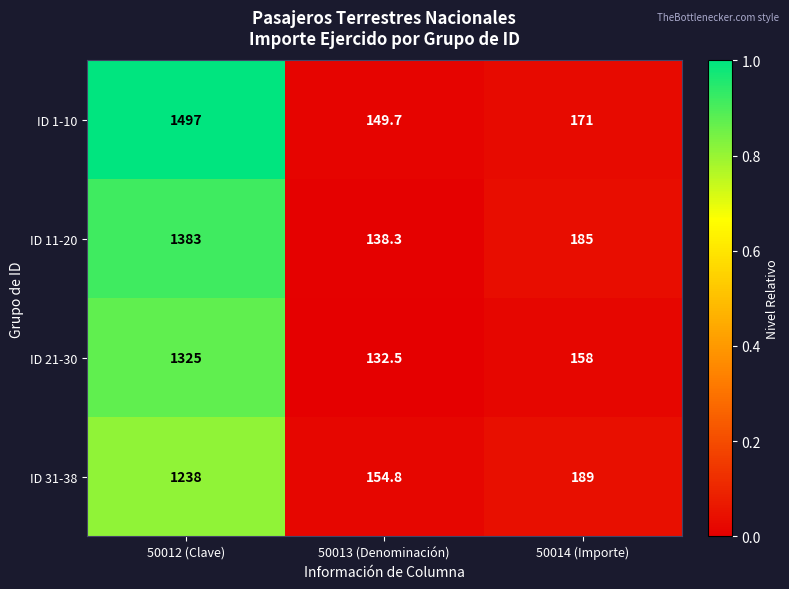

The value of ID 1-10 at 50014 (Importe) is 277.2. True or false?

False